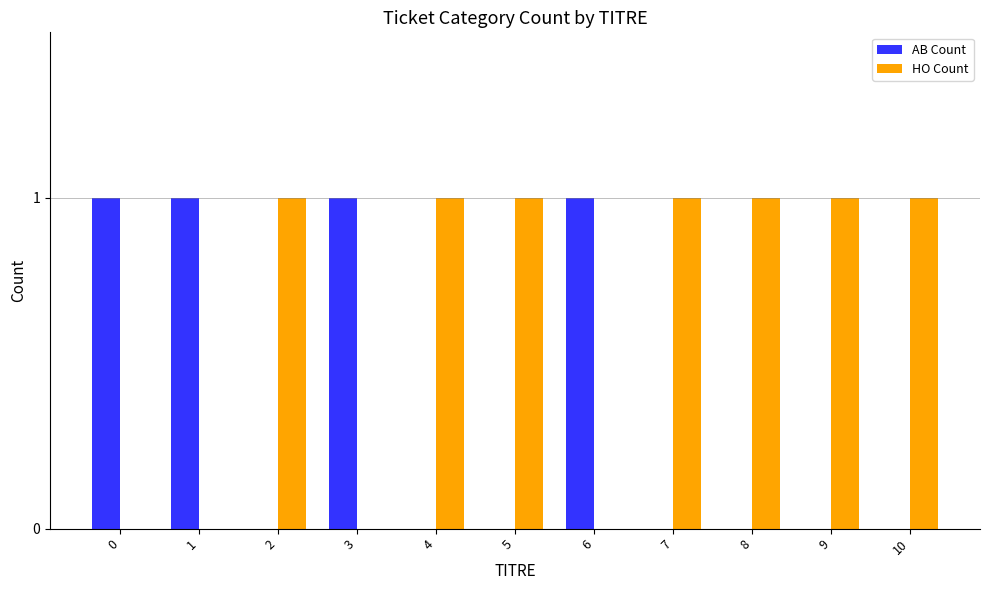

True or false: AB Count has a value of -1 at 9.

False